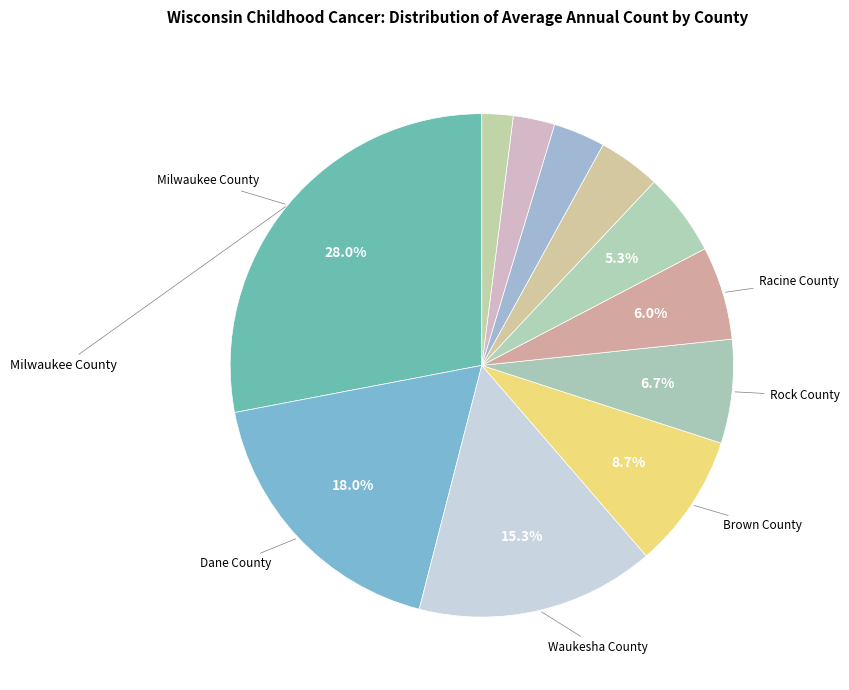

To the nearest percent, what is the average slice percentage?

9%